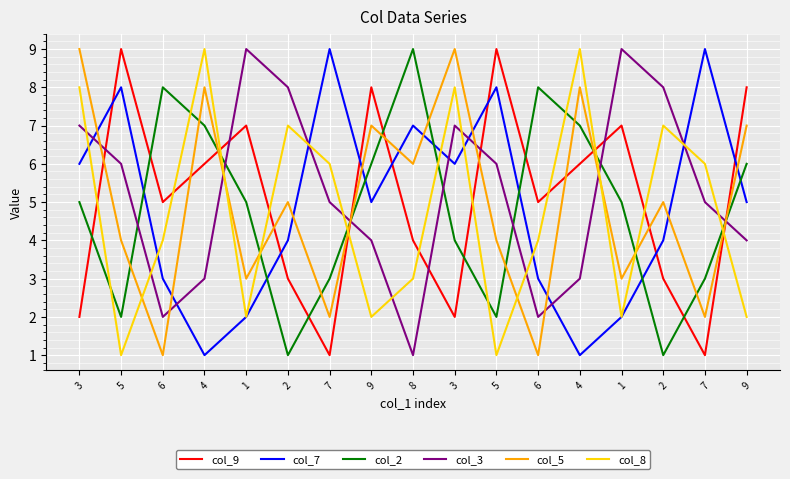

Between 9 and 7, which is larger?

9